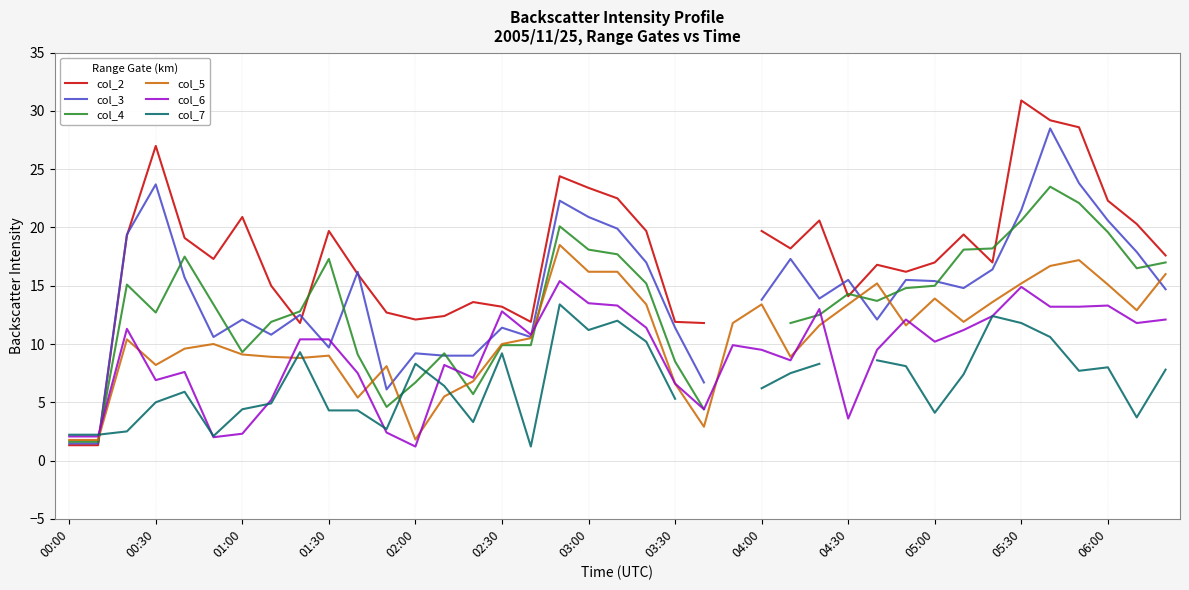

What is the maximum value shown in the chart?

30.9